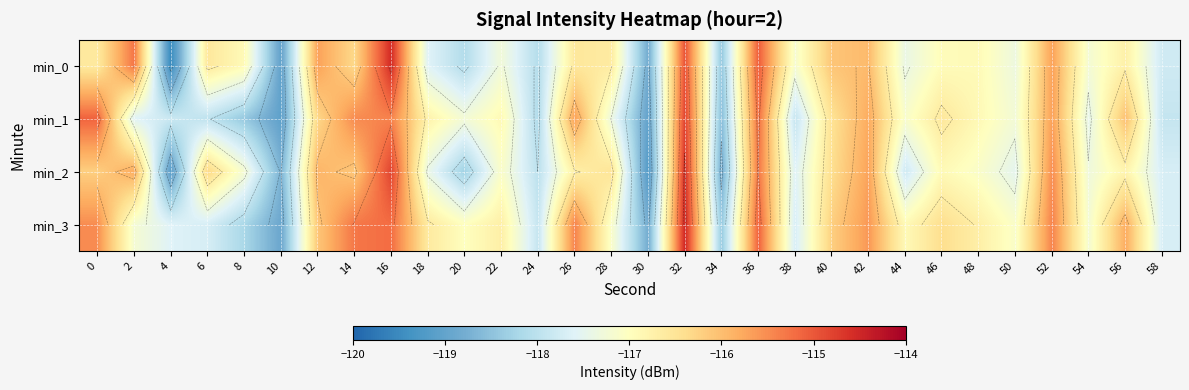

How many data points does each series have?

30